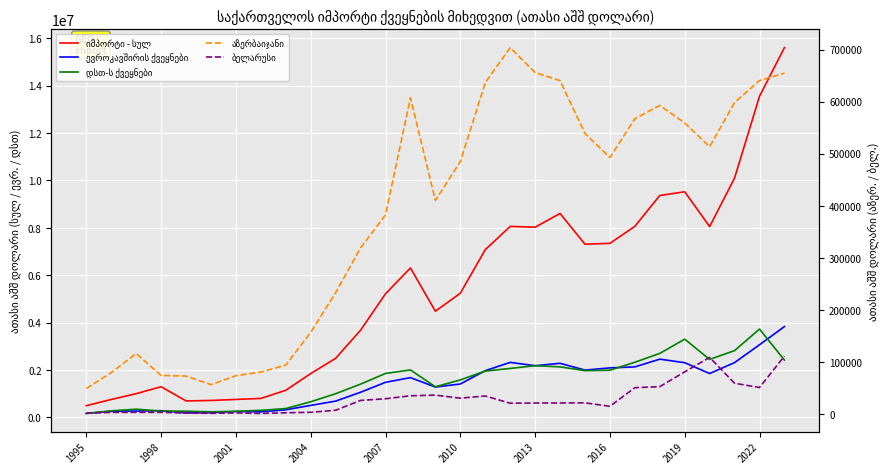

True or false: იმპორტი - სულ has a value of 12353286.5 at 16.

False